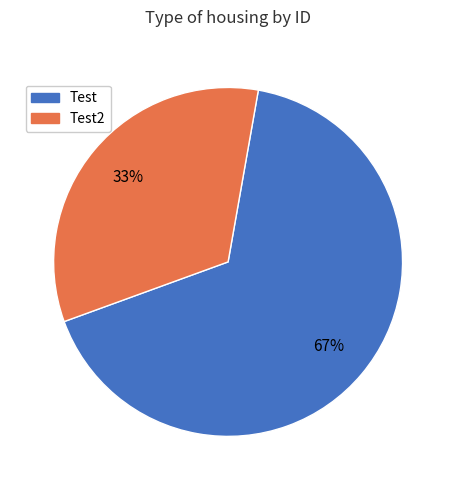

To the nearest percent, what is the average slice percentage?

50%